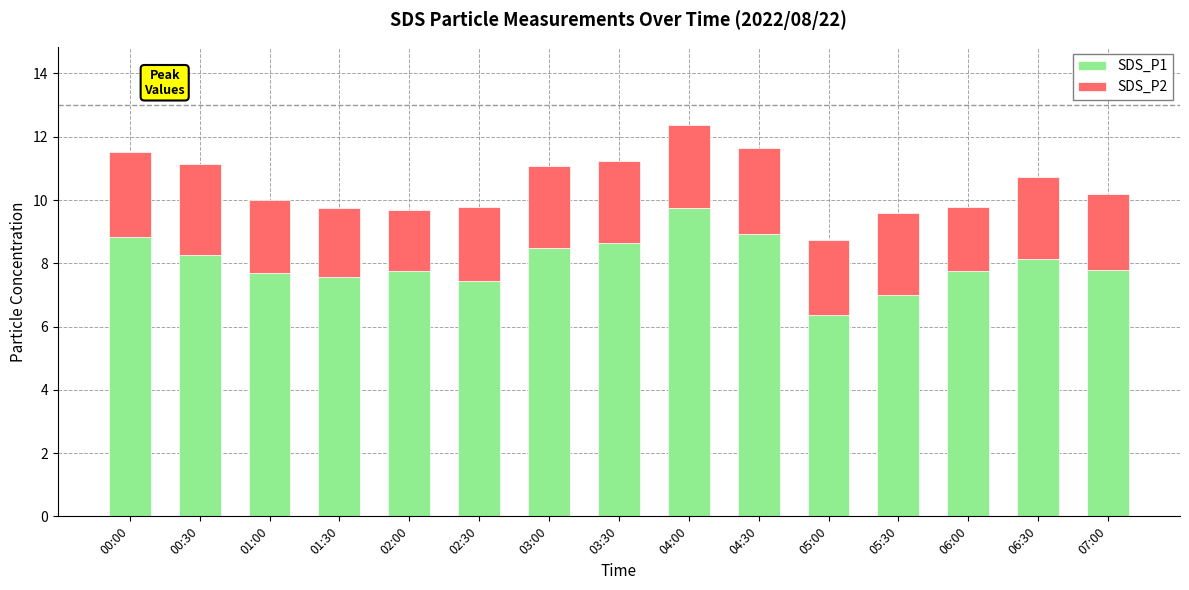

What is the maximum value for SDS_P1?

9.8